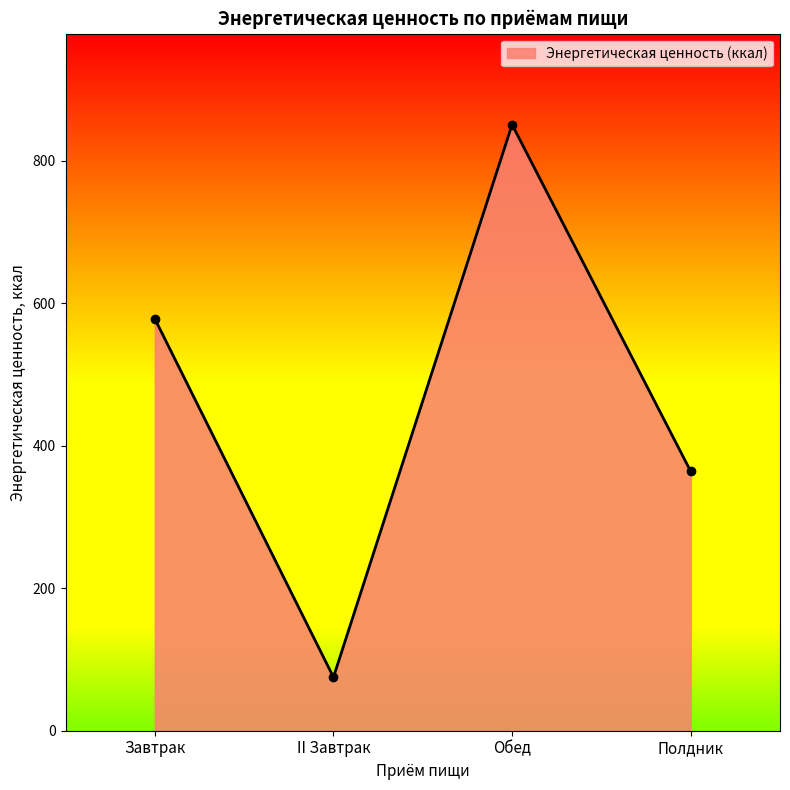

What value does the data have at Обед?

850.7